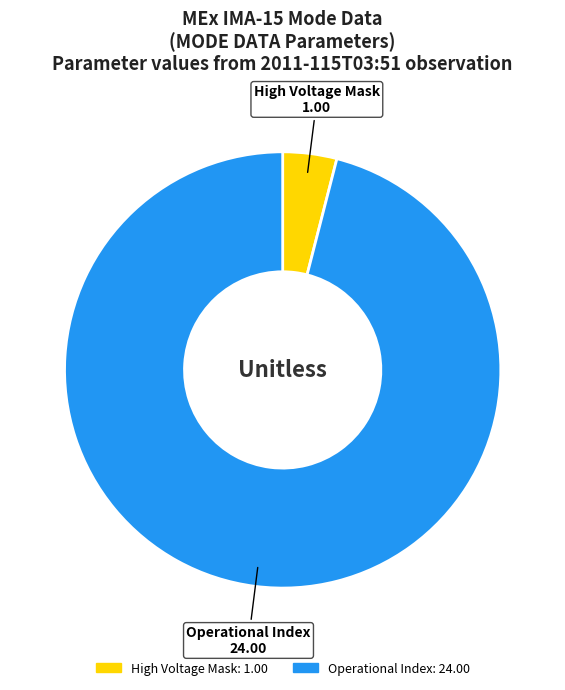

Does any single category account for the majority?

Yes